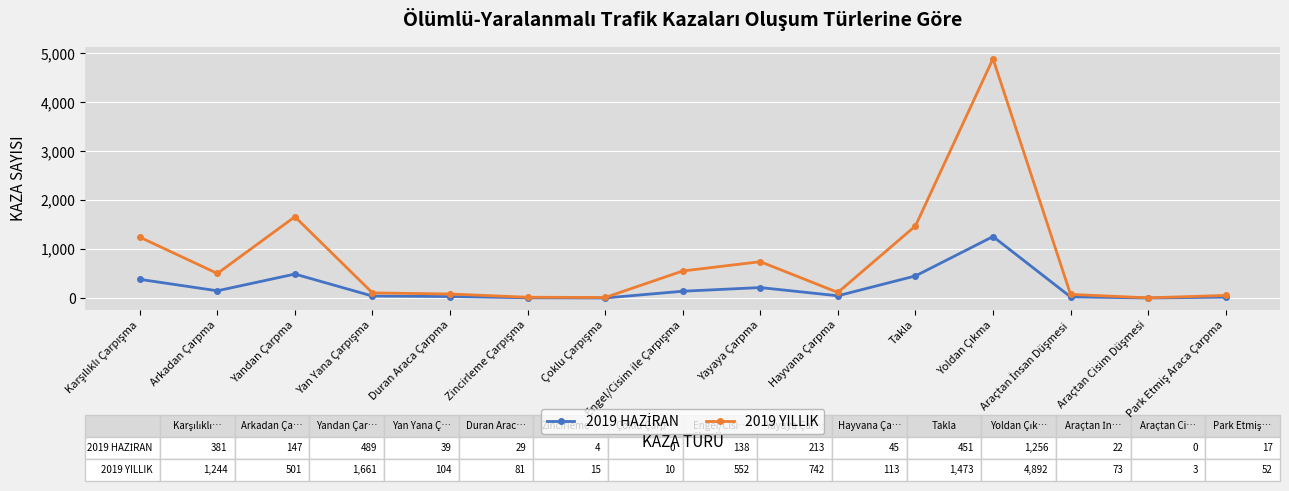

What is the greatest value displayed?

4892